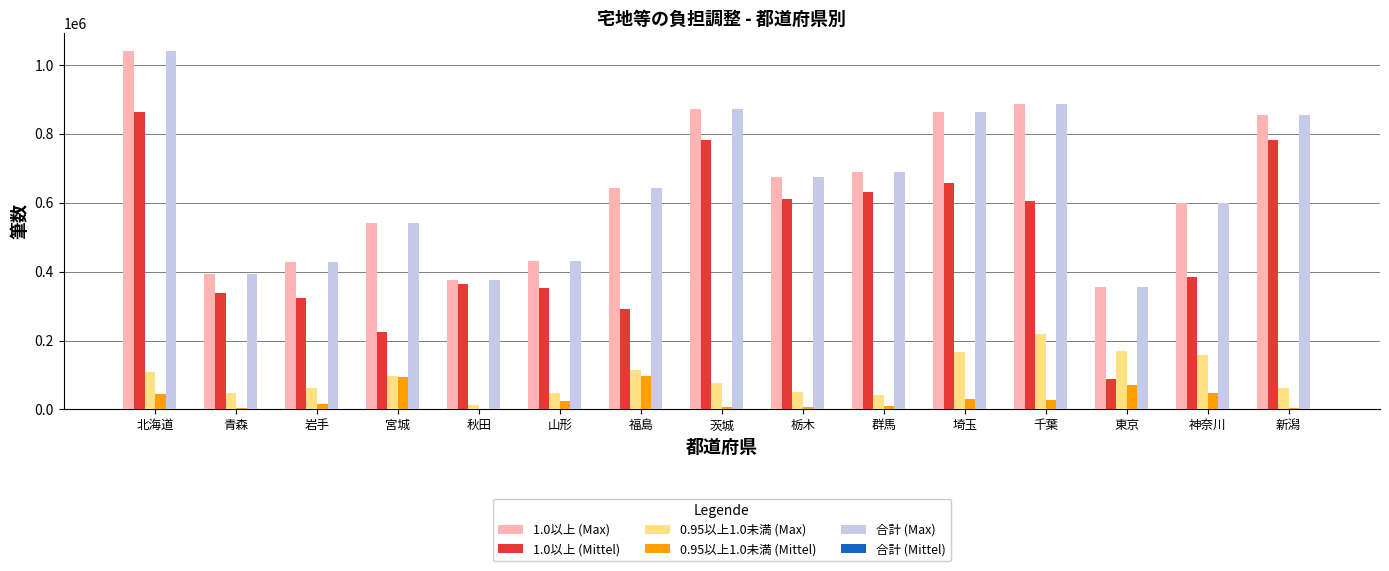

At which category is the sum across all series the highest?

北海道